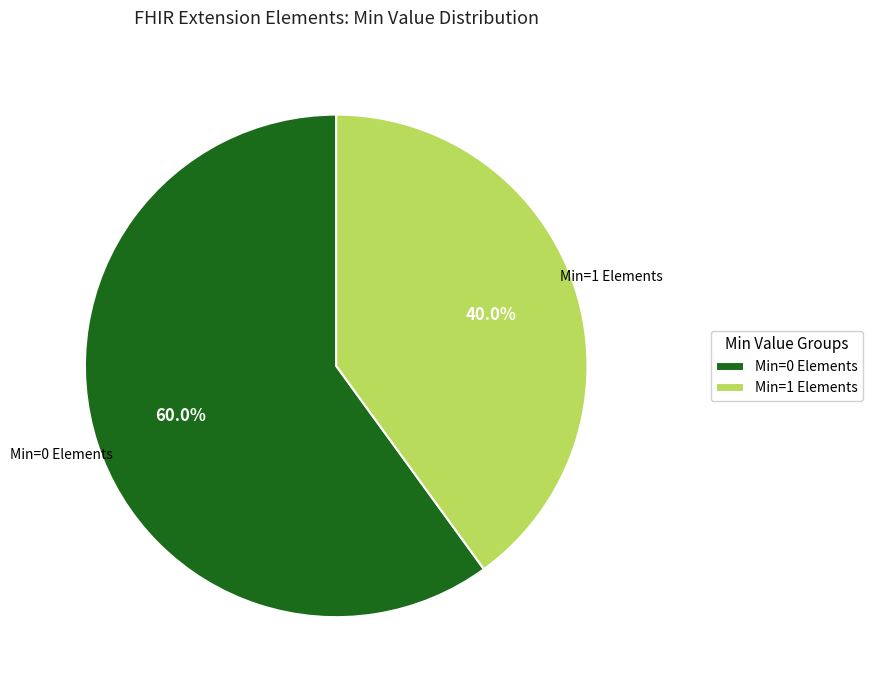

Does Min=0 Elements represent more than half of the total?

Yes